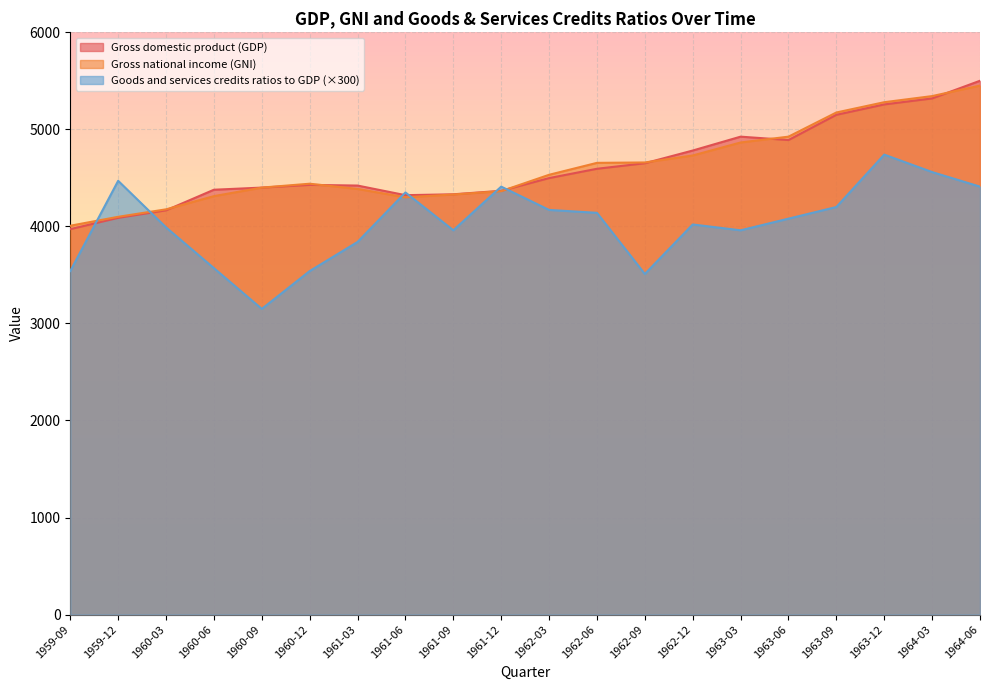

Between 1963-03 and 1963-06, which series saw the biggest shift?

Goods and services credits ratios to GDP